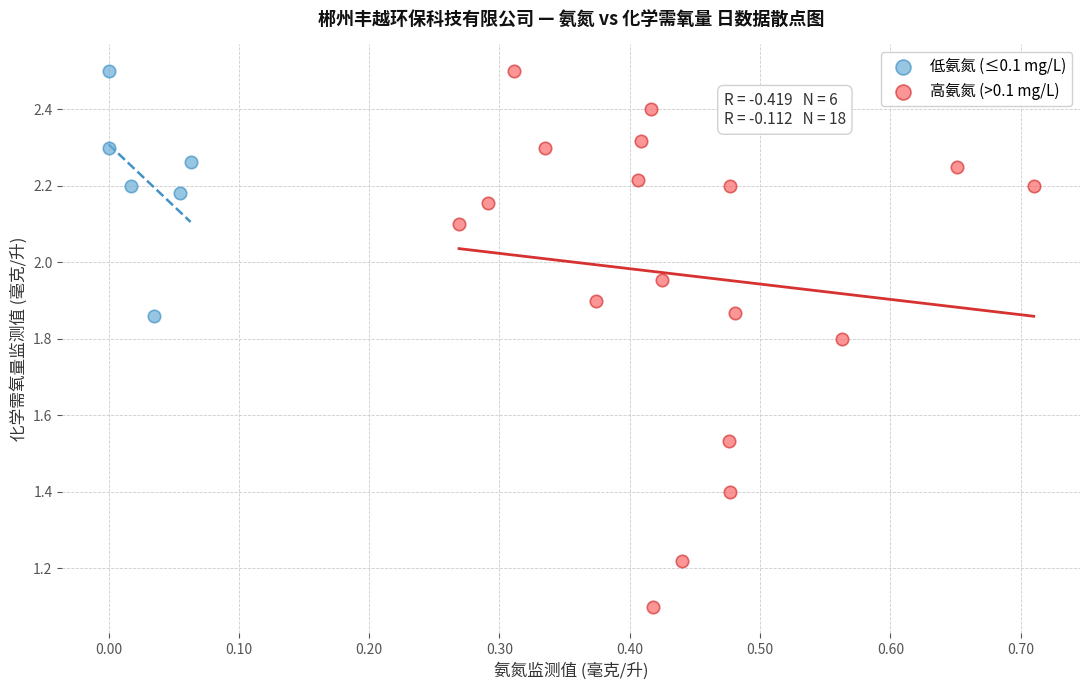

Which series has the widest spread of Y values?

高氨氮 (>0.1 mg/L)